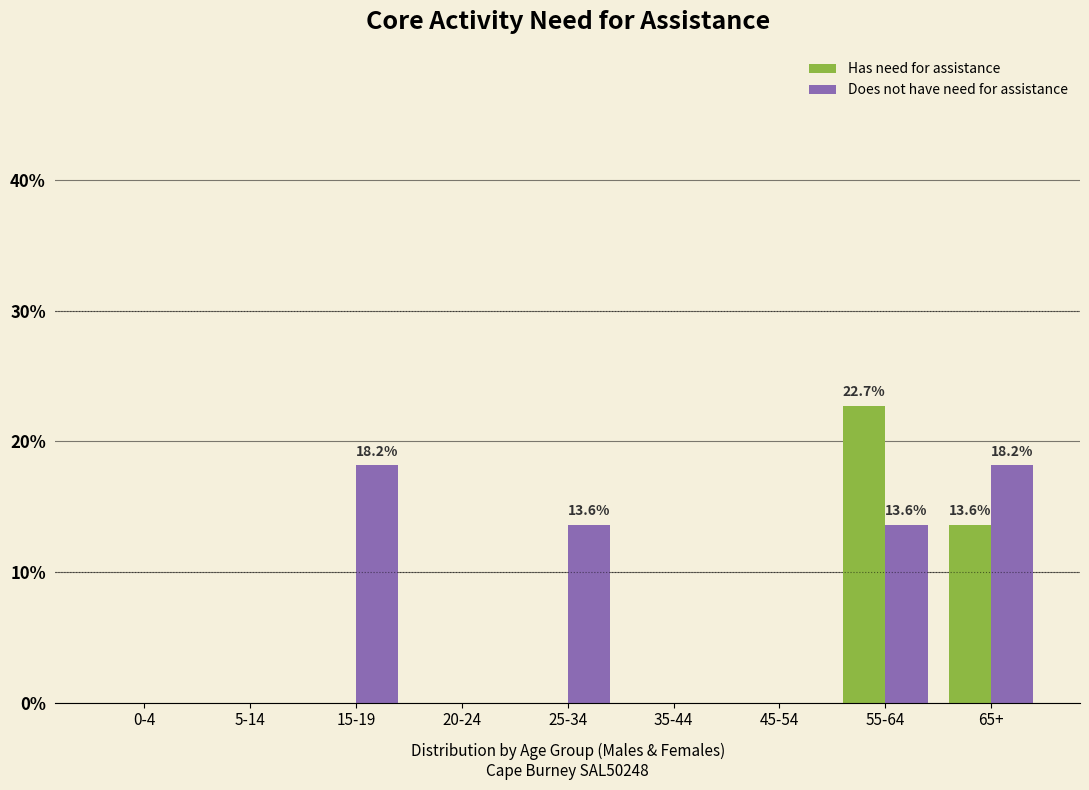

Reading left to right, list all the values displayed in this chart.

Has need for assistance: 0-4=0.0	5-14=0.0	15-19=0.0	20-24=0.0	25-34=0.0	35-44=0.0	45-54=0.0	55-64=22.7	65+=13.6
Does not have need for assistance: 0-4=0.0	5-14=0.0	15-19=18.2	20-24=0.0	25-34=13.6	35-44=0.0	45-54=0.0	55-64=13.6	65+=18.2